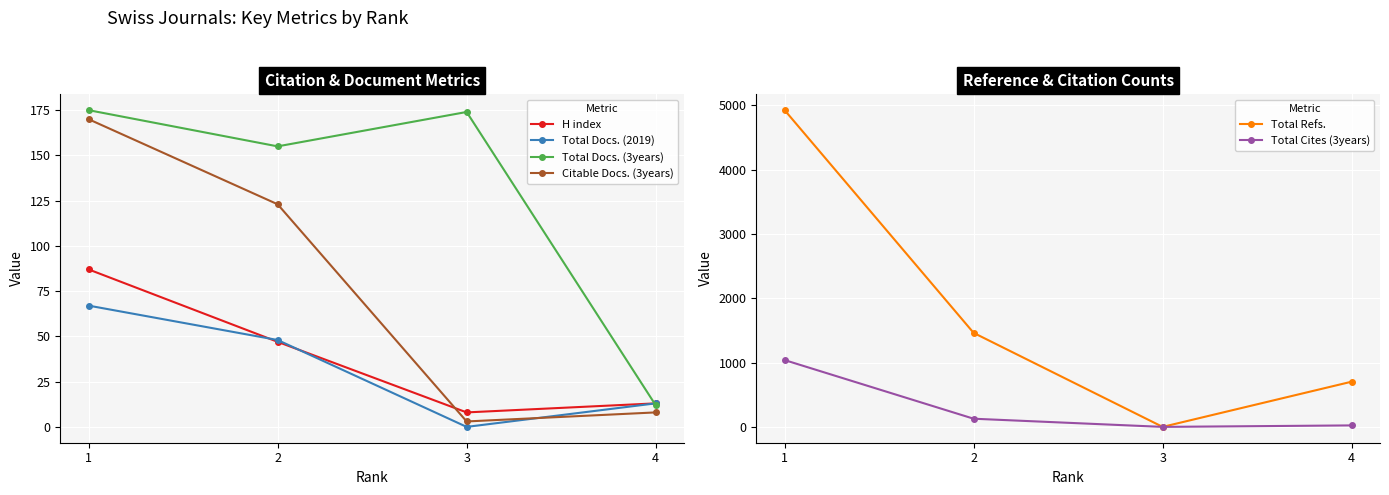

Reading left to right, list all the values displayed in this chart.

H index: 87	47	8	13
Total Docs. (2019): 67	48	0	13
Total Docs. (3years): 175	155	174	12
Citable Docs. (3years): 170	123	3	8
Total Refs.: 4926	1462	0	703
Total Cites (3years): 1039	127	0	23